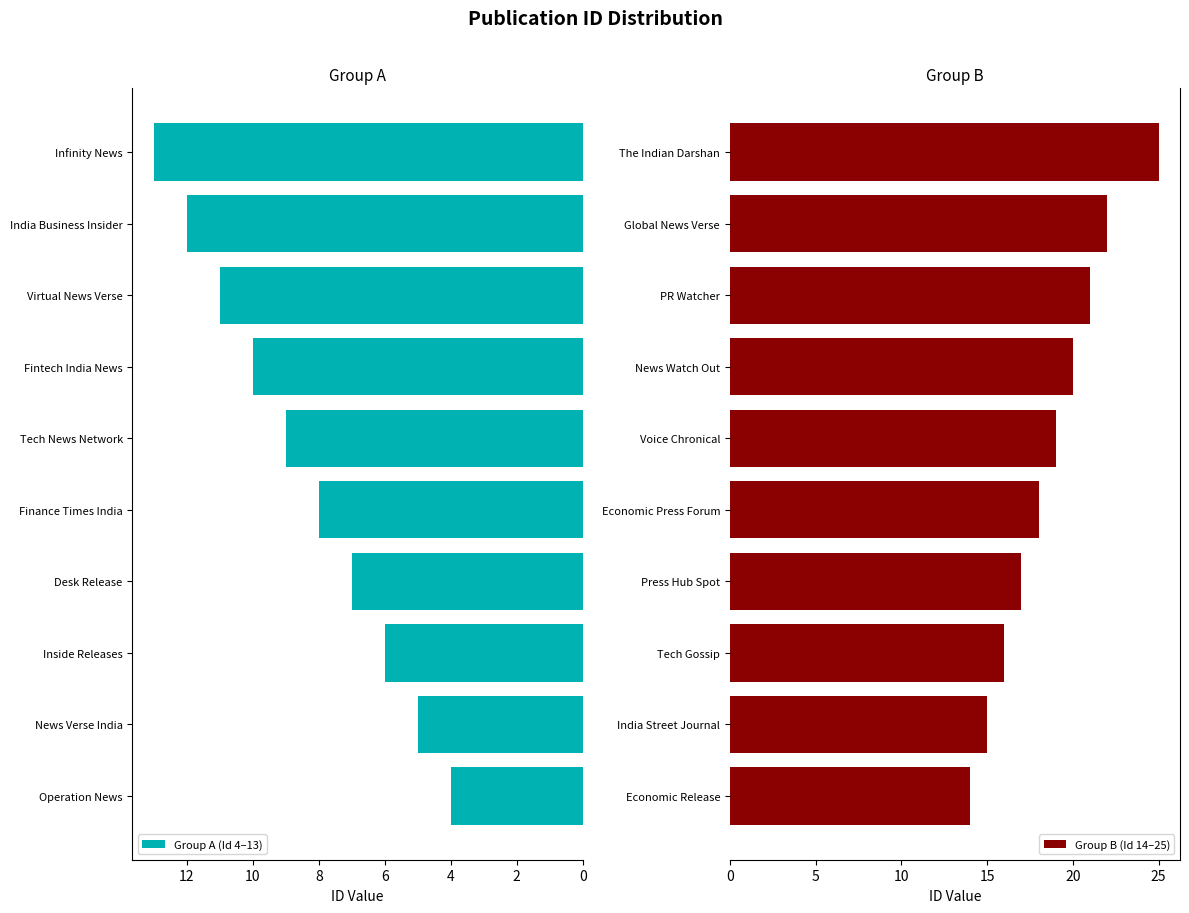

The value of Group A (Id 4–13) at India Business Insider is 4. True or false?

False